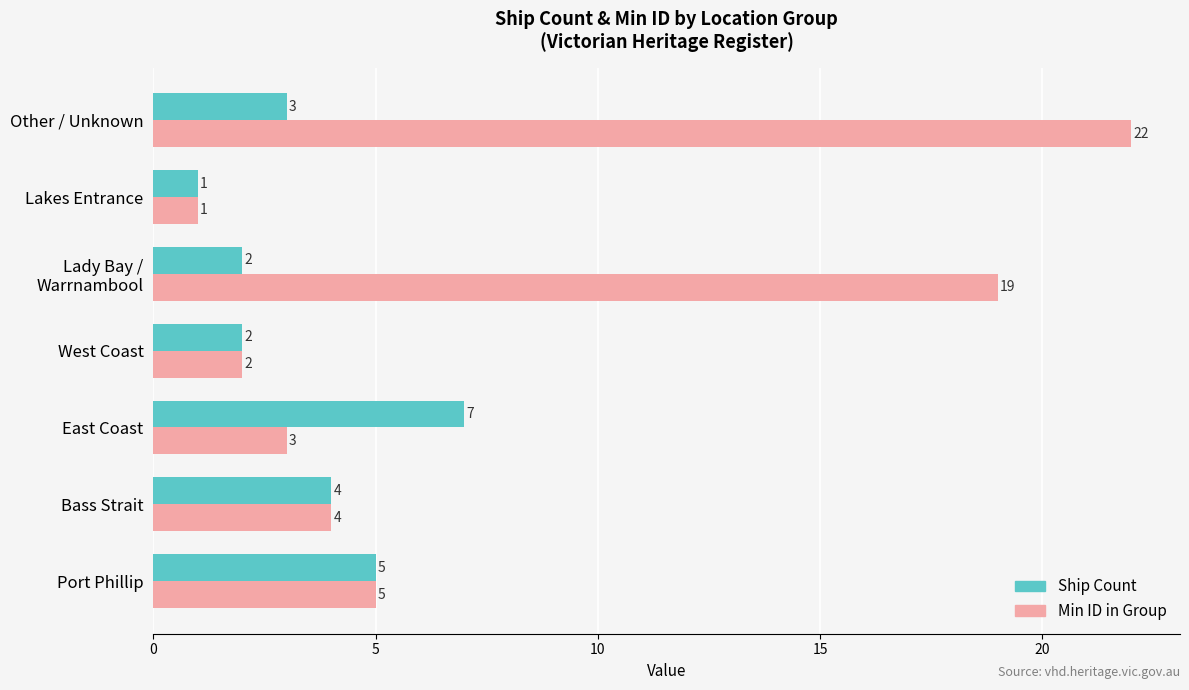

At which category is the sum across all series the highest?

Other / Unknown